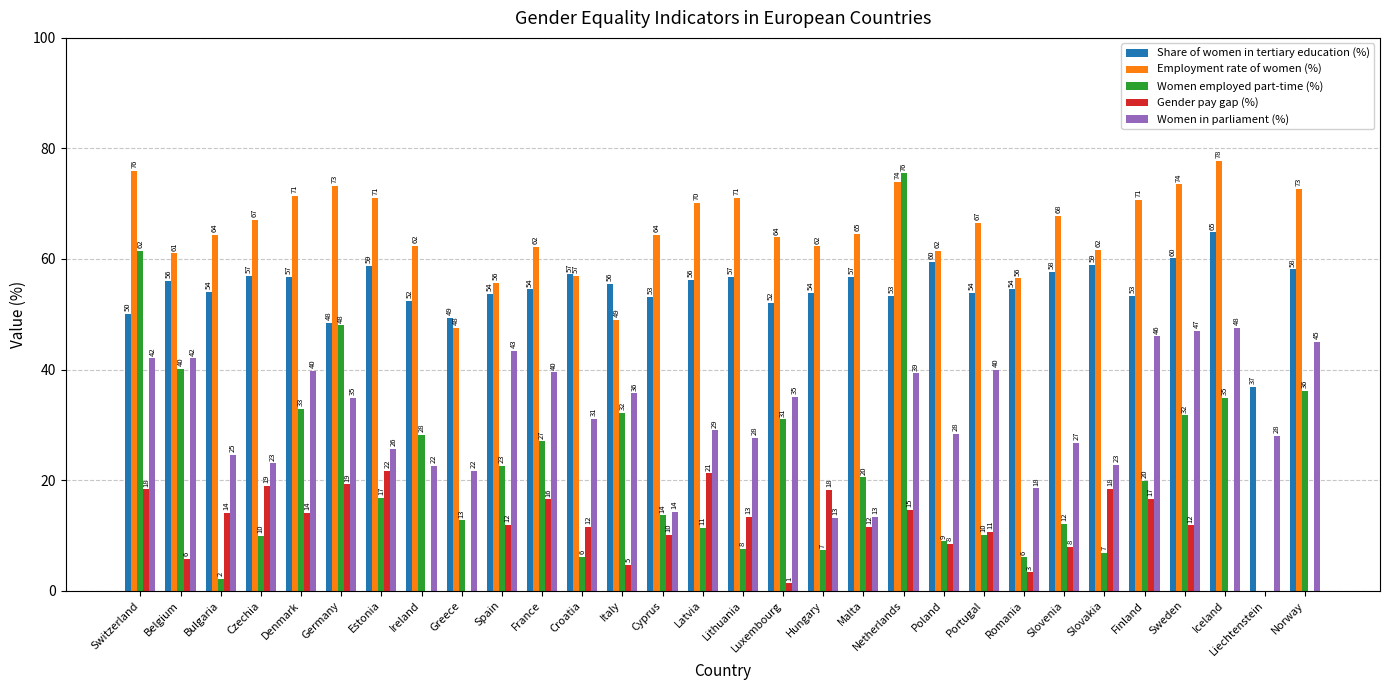

Is the value of Women in parliament (%) at Latvia greater than the value of Gender pay gap (%) at Switzerland?

Yes